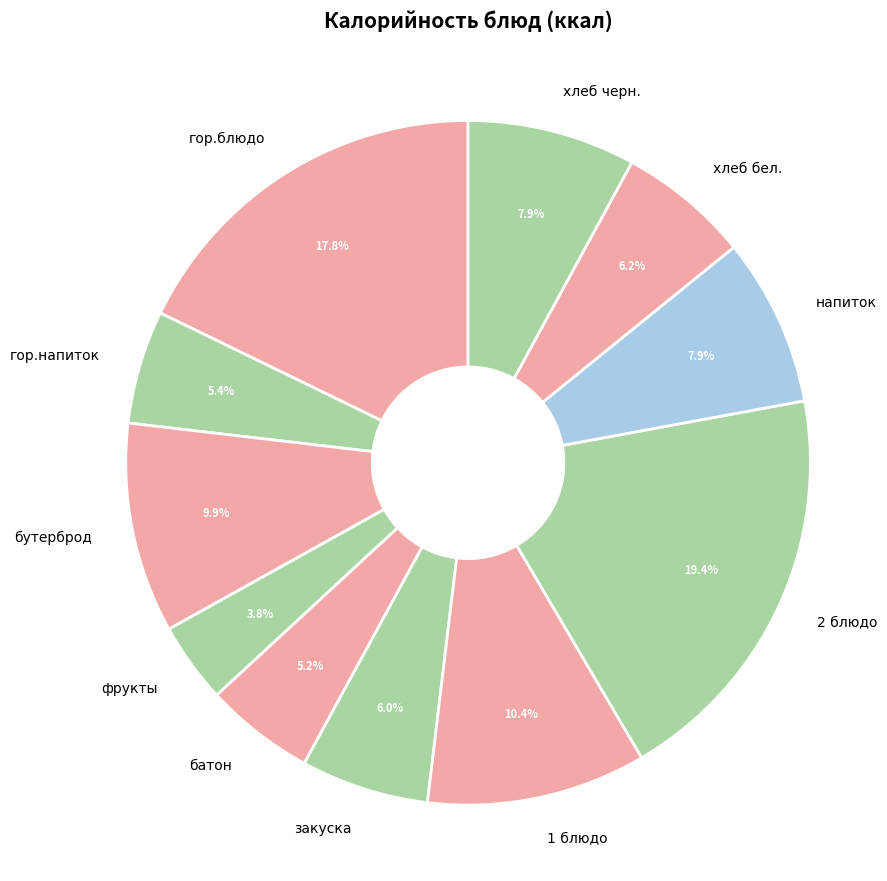

To the nearest percent, what is the difference between the батон and 2 блюдо slice percentages?

14%